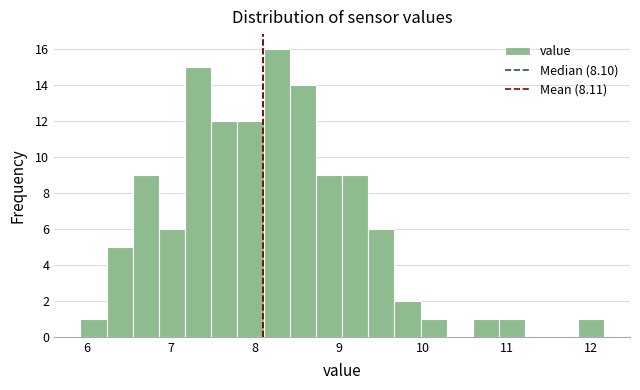

Around what value on the x-axis is the tallest bar? Give the approximate position of its centre, as read against the axis.

8.3